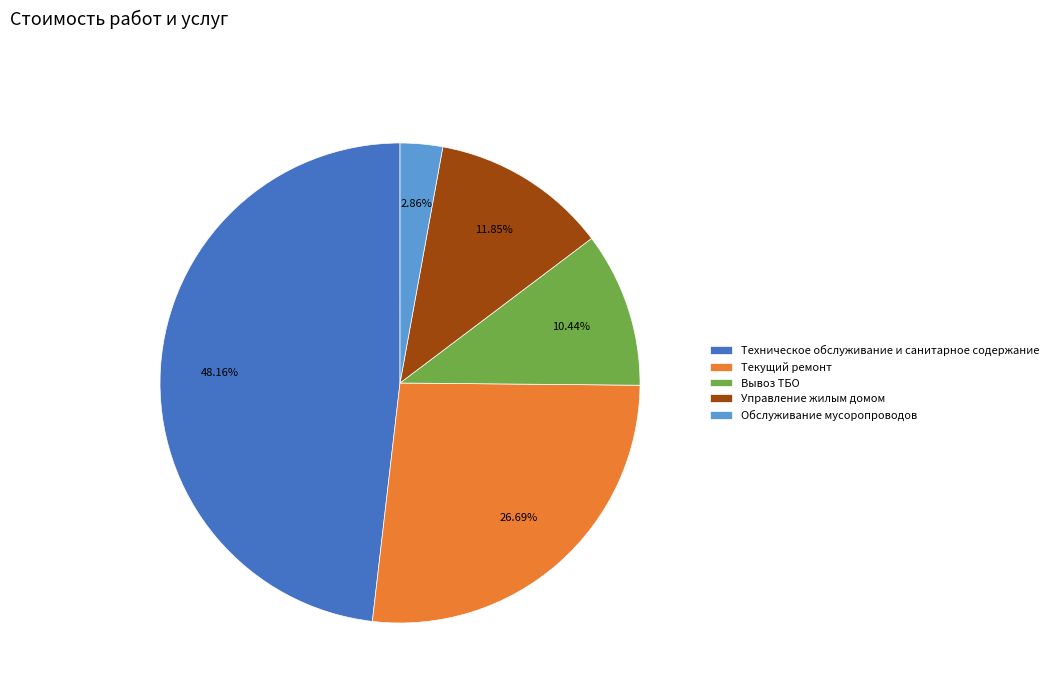

Count the number of slices in the pie.

5